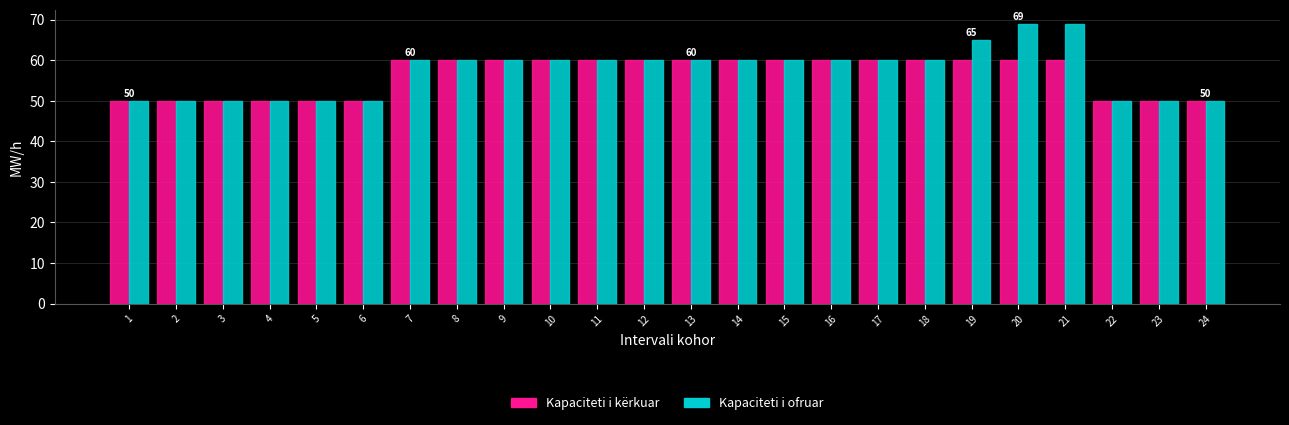

How many distinct data groups are displayed?

2